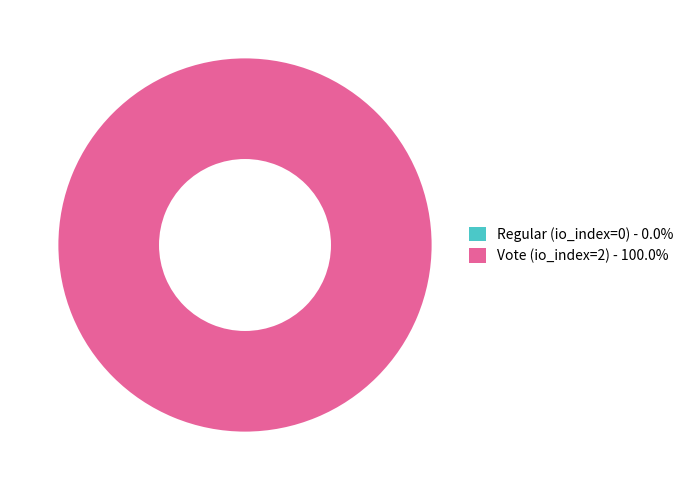

The Vote (io_index=2) slice represents 99% of the pie. True or false?

False